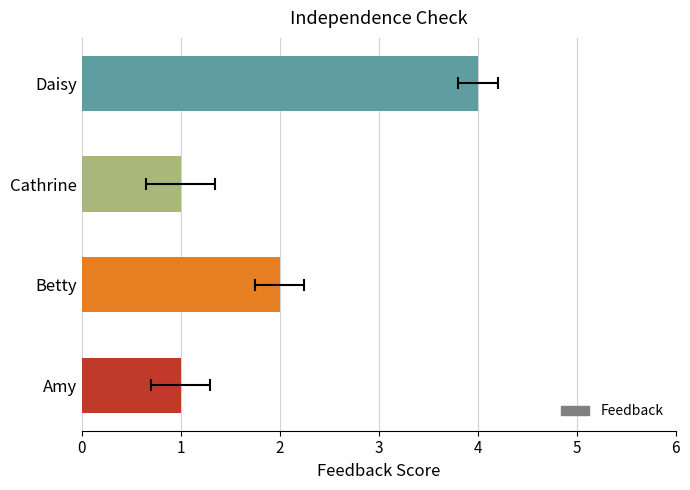

What is the value of the 1st bar from the left?

1